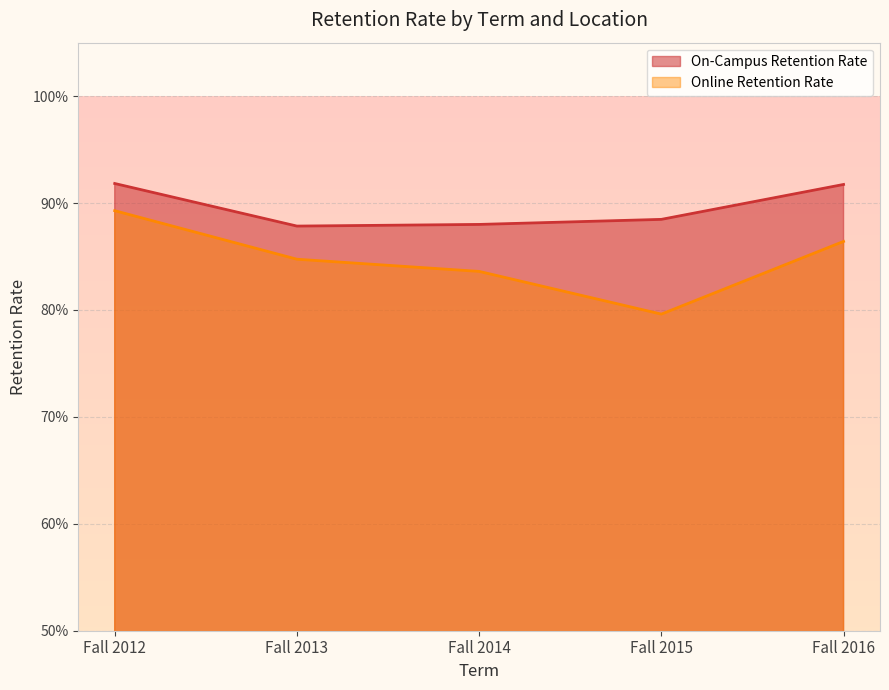

What is the maximum value shown in the chart?

0.9